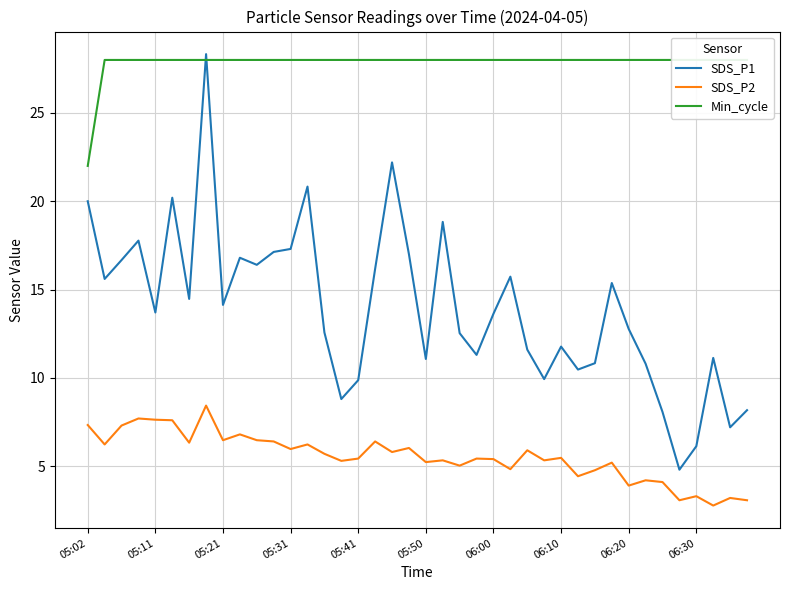

Is it true that SDS_P2 equals 6.5 at 05:21?

True